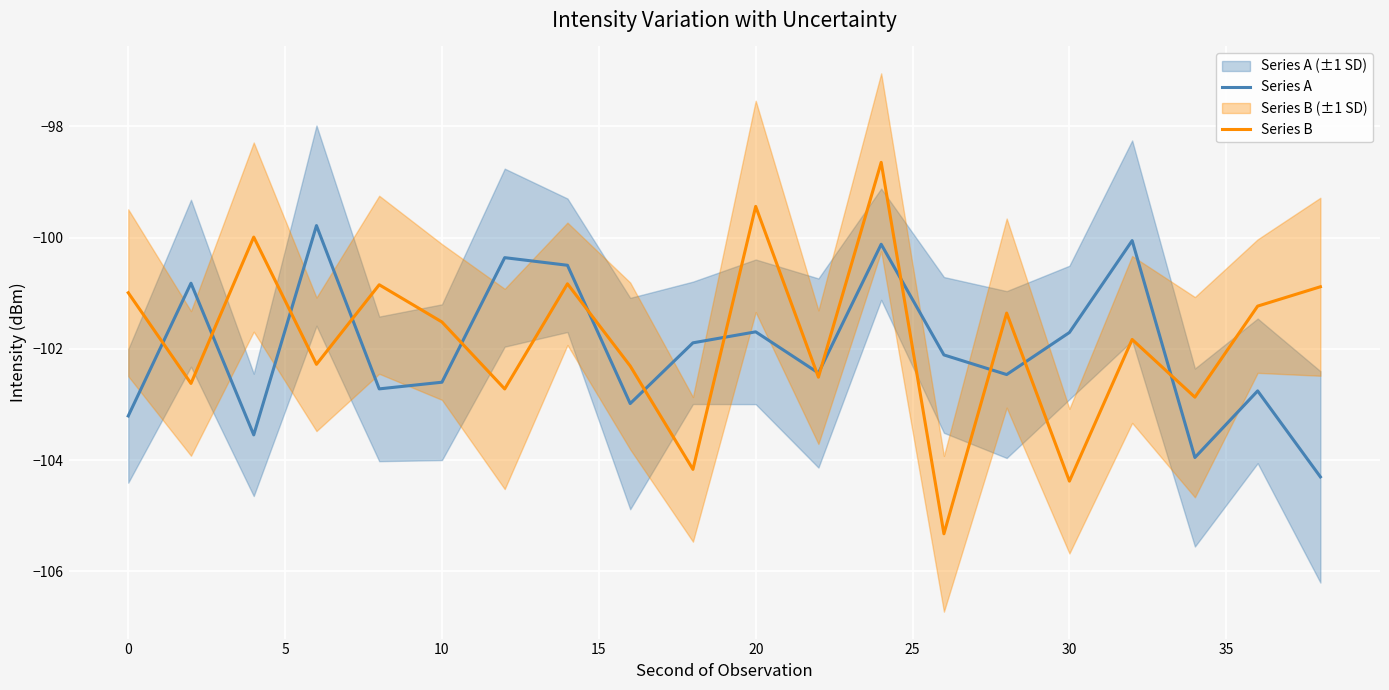

True or false: Series B has a value of -148.6 at 0.

False